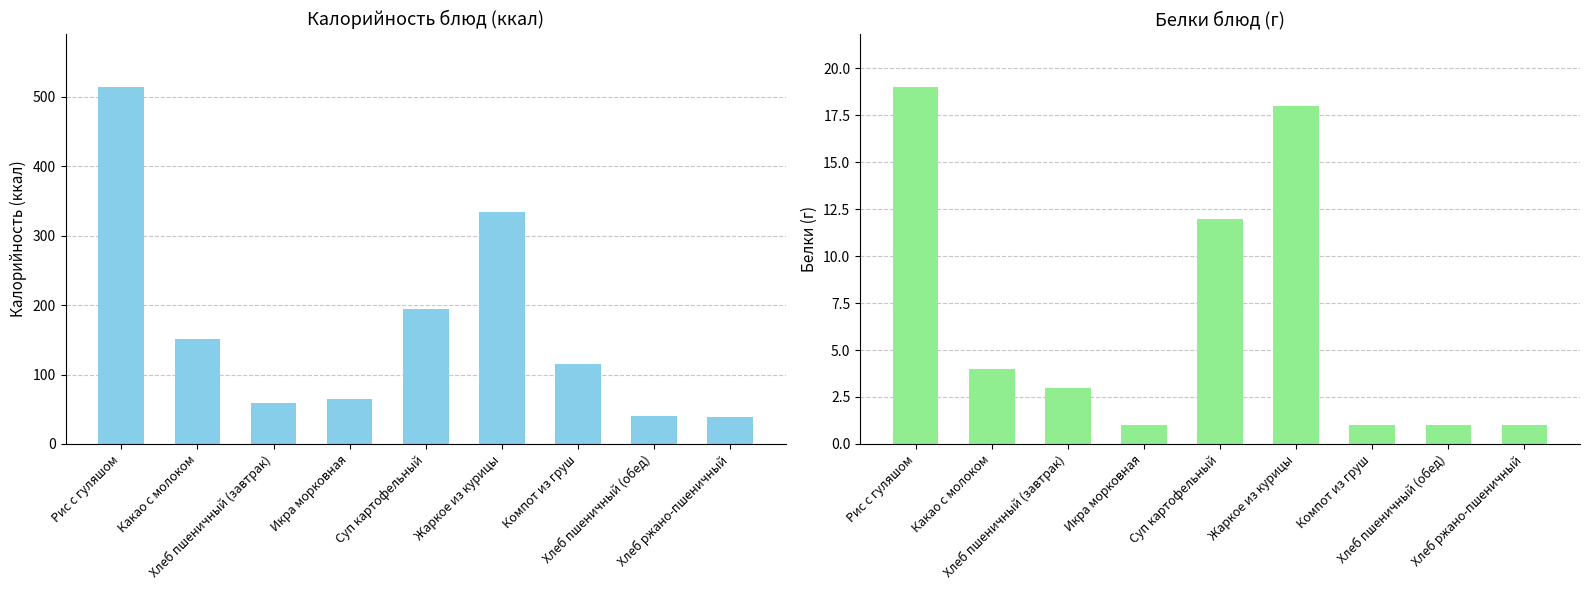

How many data points in Белки are less than 3?

4